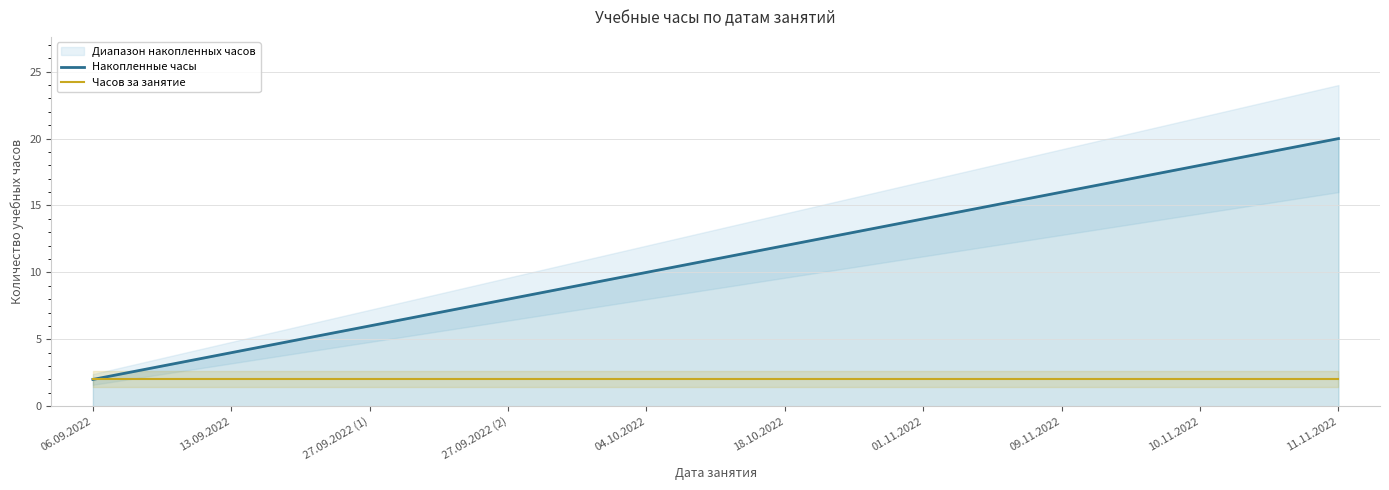

What position from the right is 27.09.2022 (1)?

8